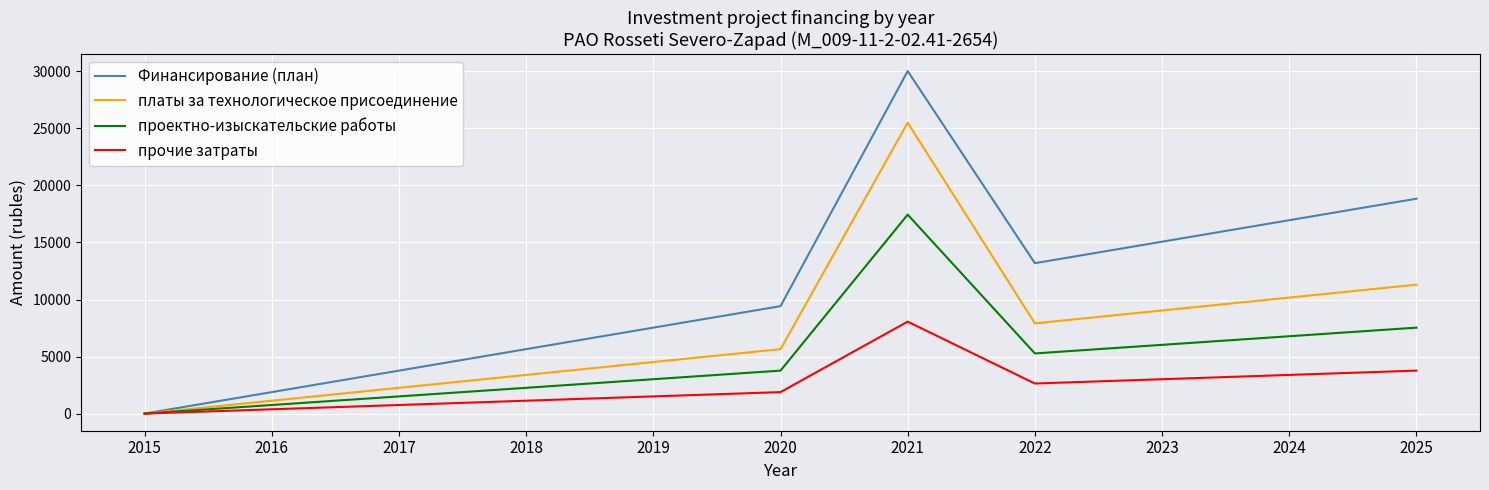

How many values in the Финансирование (план) series exceed 9418?

6